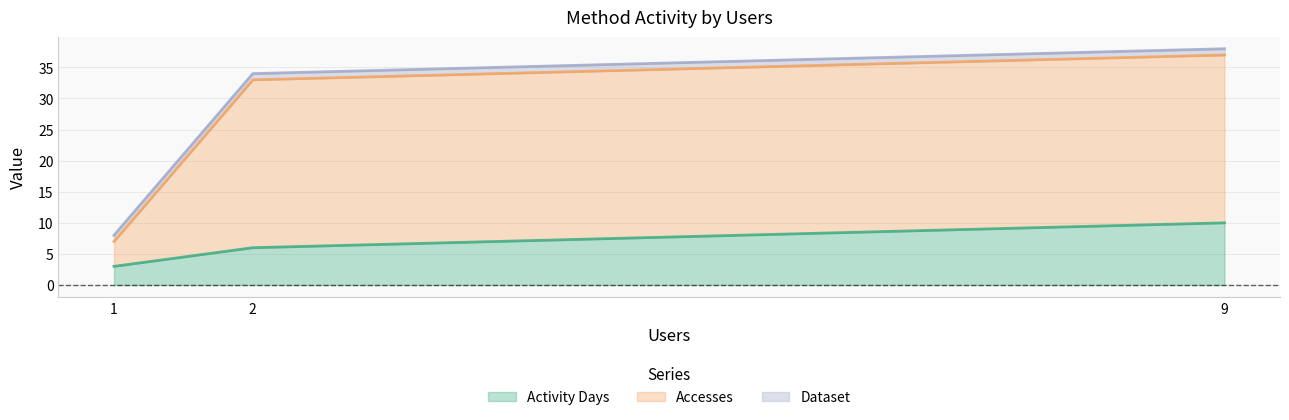

What is the average value of the Accesses series?

26